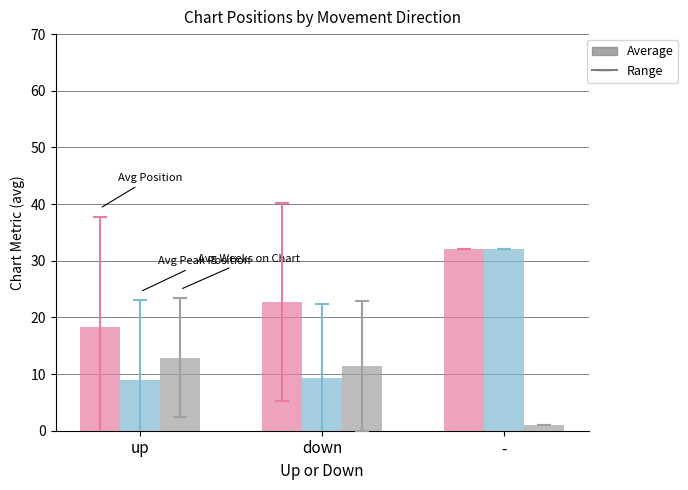

What is the label of the 3rd bar from the left?

-